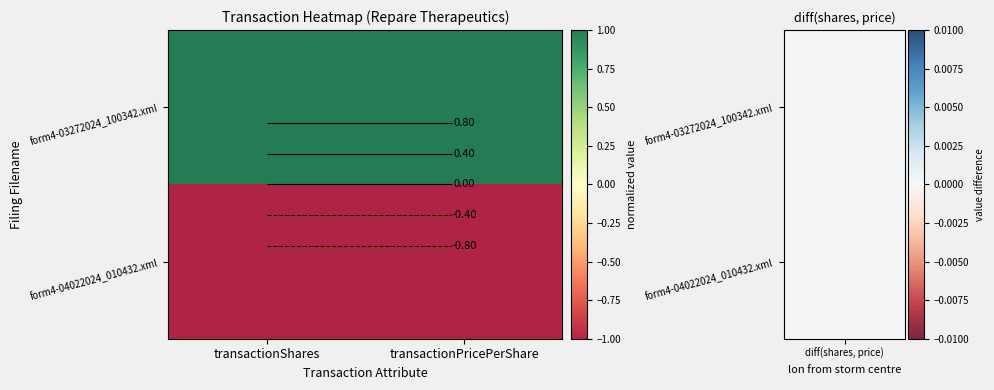

The value of form4-03272024_100342.xml at transactionPricePerShare is 2. True or false?

False